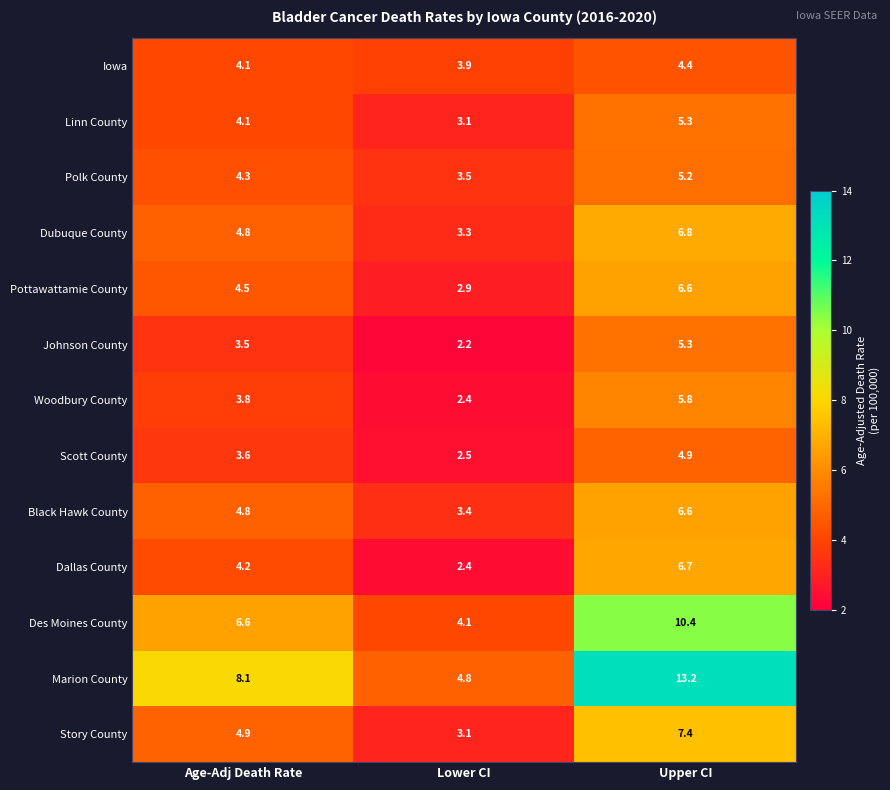

Which series has the largest range (max minus min)?

Marion County